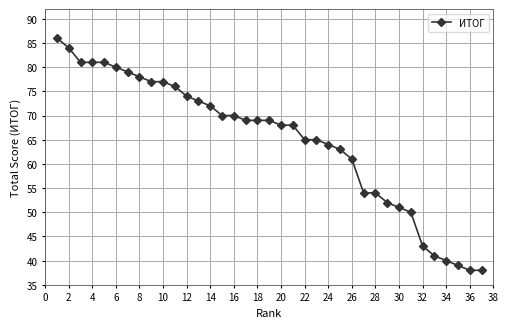

What is the maximum value shown in the chart?

86